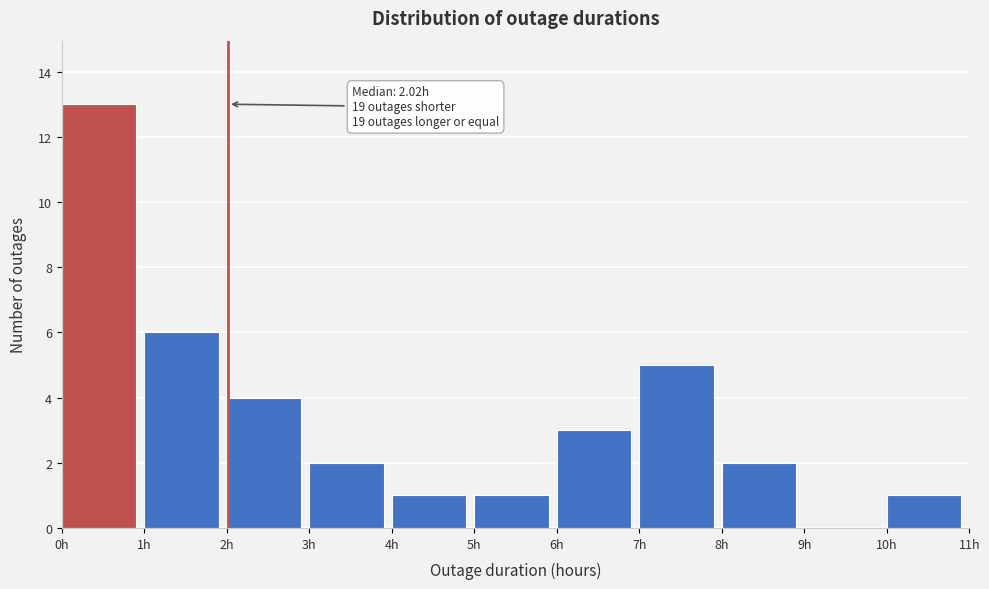

Which range on the x-axis has the tallest bar?

0 to 1